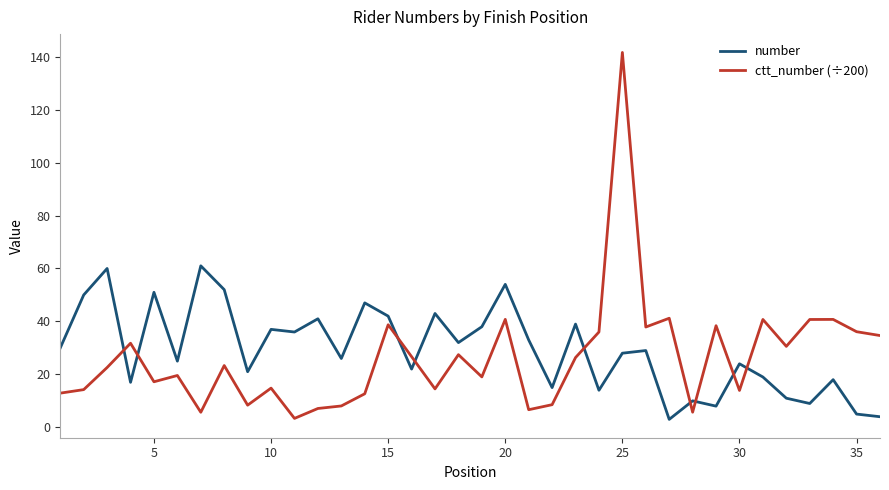

What is the highest value of the number series?

61.0